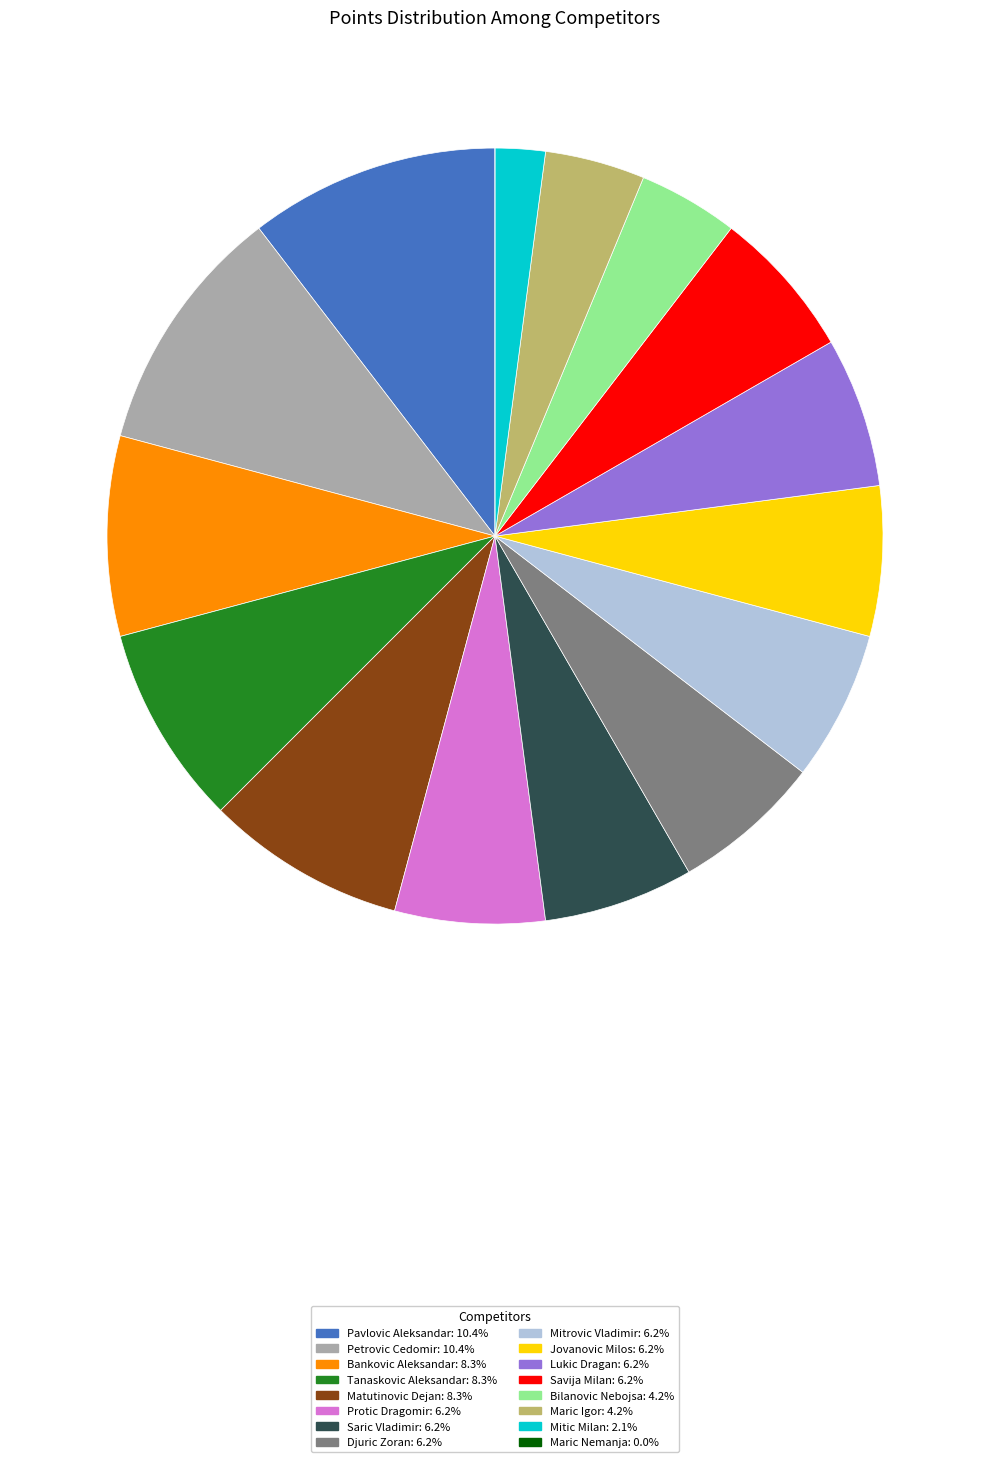

Approximately how many times larger is the value at Savija Milan: 6.2% compared to Jovanovic Milos: 6.2%?

1.0